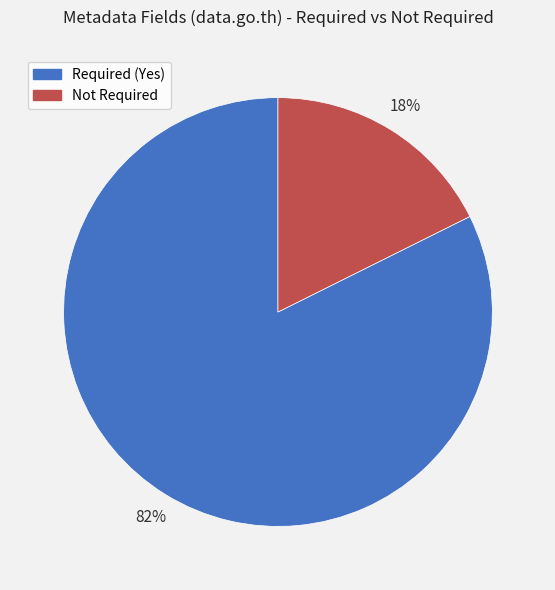

To the nearest percent, what is the average slice percentage?

50%